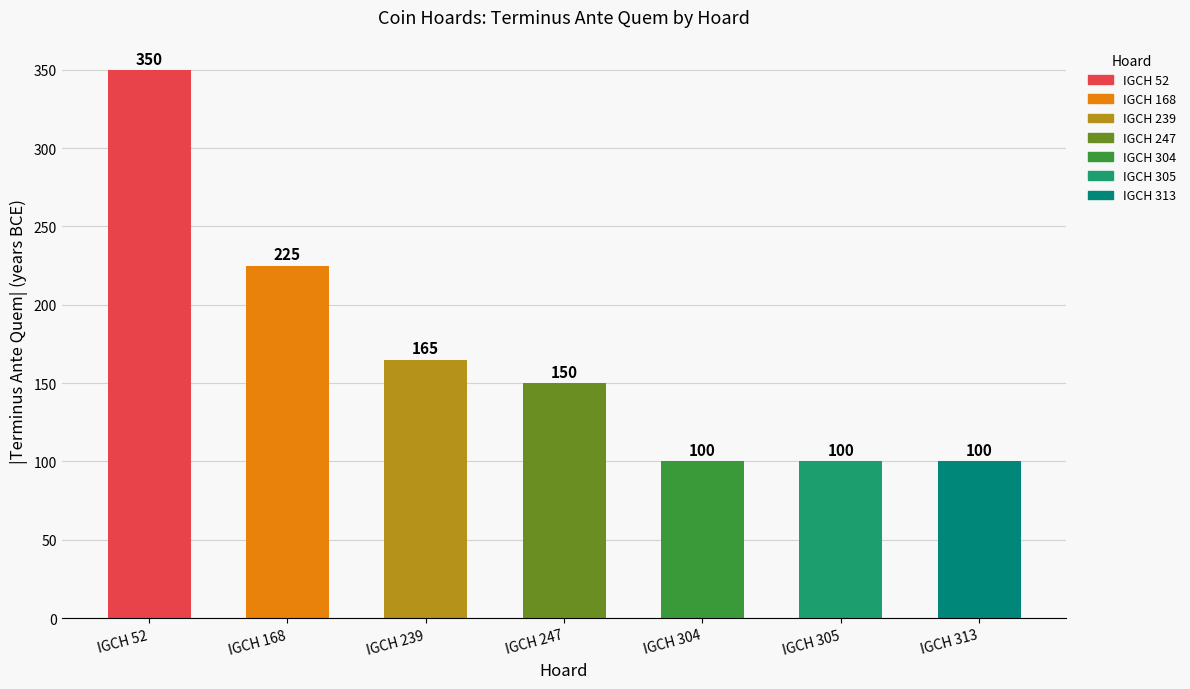

The value at IGCH 52 is 350. True or false?

True